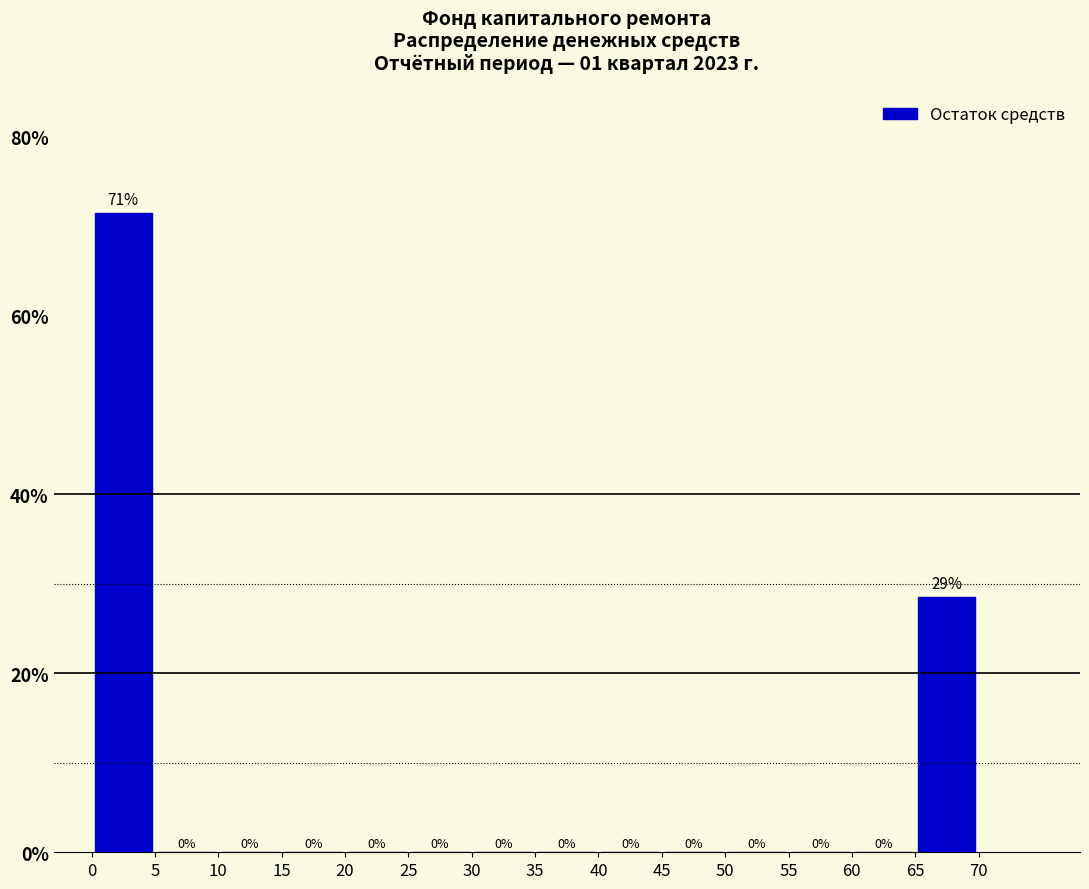

Which range on the x-axis has the tallest bar?

0 to 5